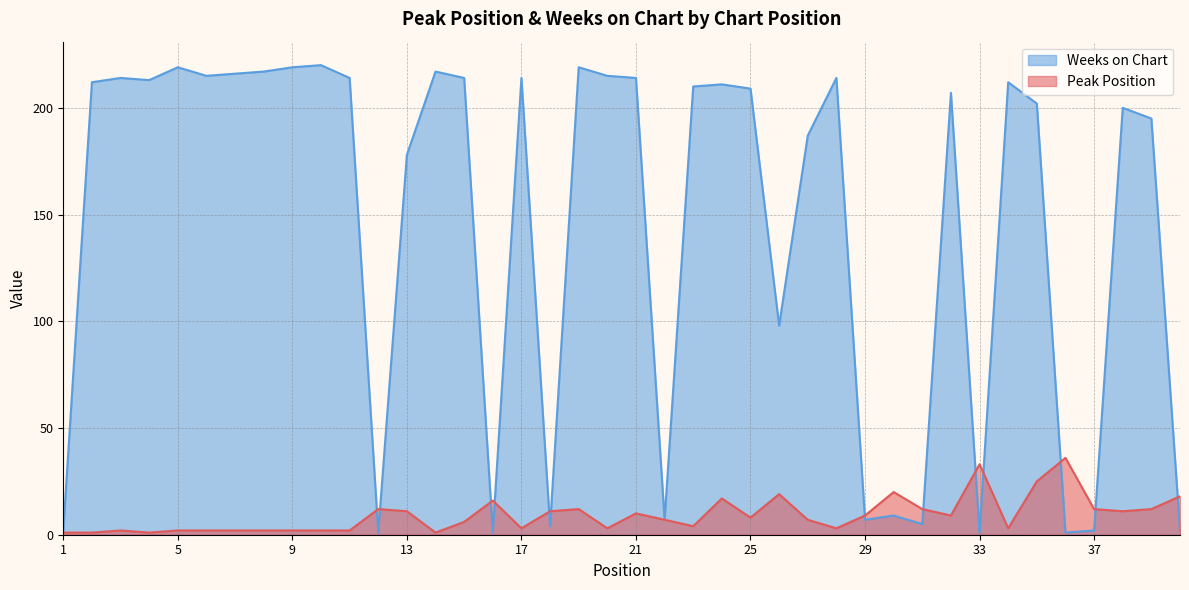

List the series in order of their overall mean, highest first.

Weeks on Chart, Peak Position